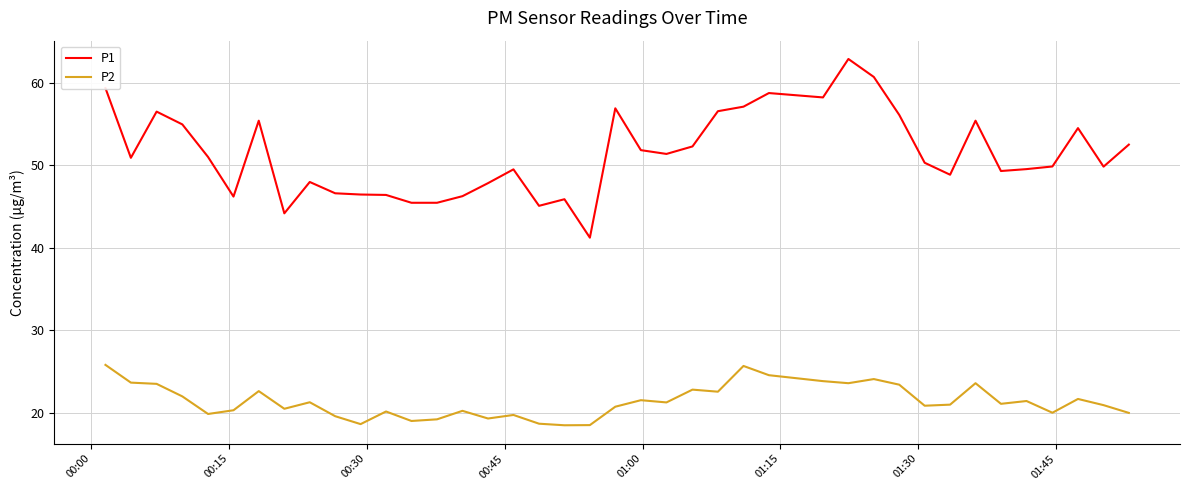

How many lines are shown in the chart?

2